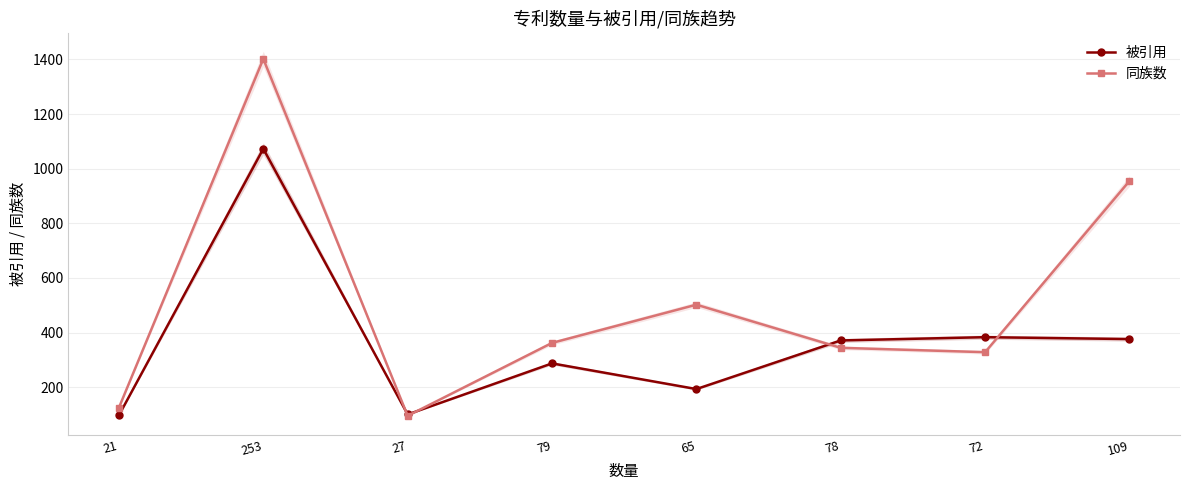

Rank the series by their average value, from highest to lowest.

同族数, 被引用